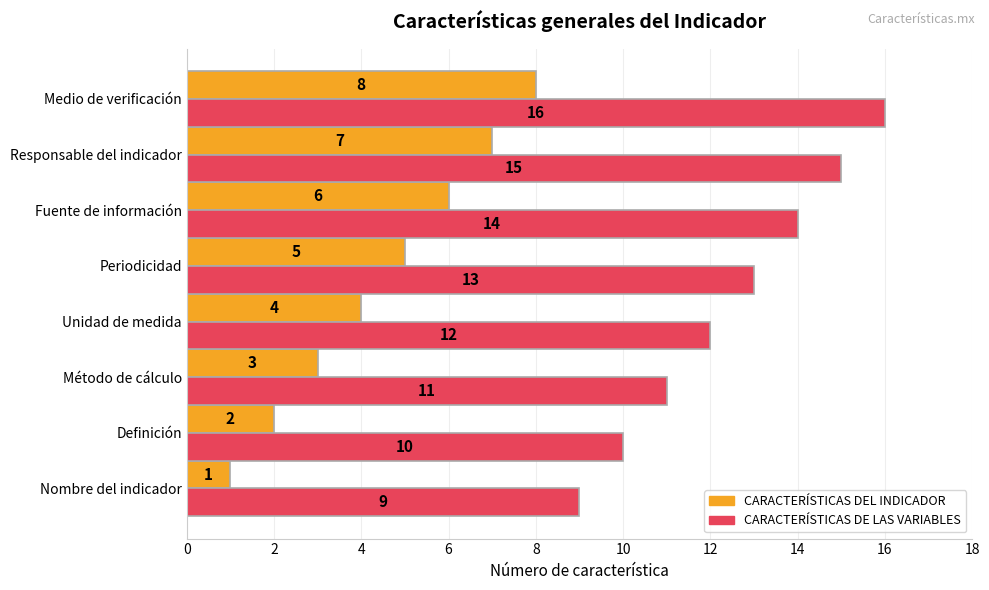

Is it true that CARACTERÍSTICAS DEL INDICADOR equals 1 at Método de cálculo?

False